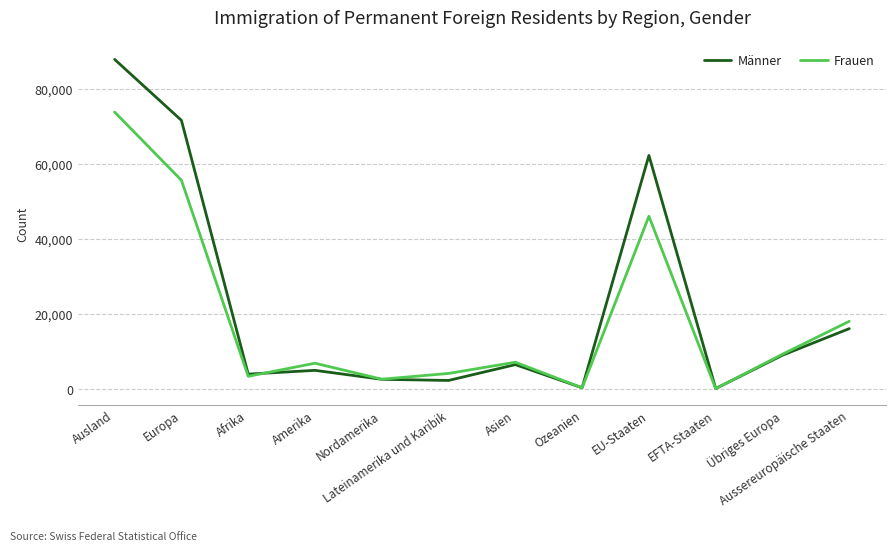

Is the value of Männer at Ausland greater than the value of Frauen at Afrika?

Yes